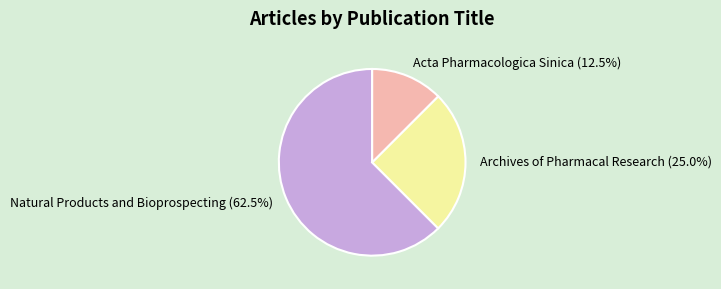

The Acta Pharmacologica Sinica slice represents 2% of the pie. True or false?

False